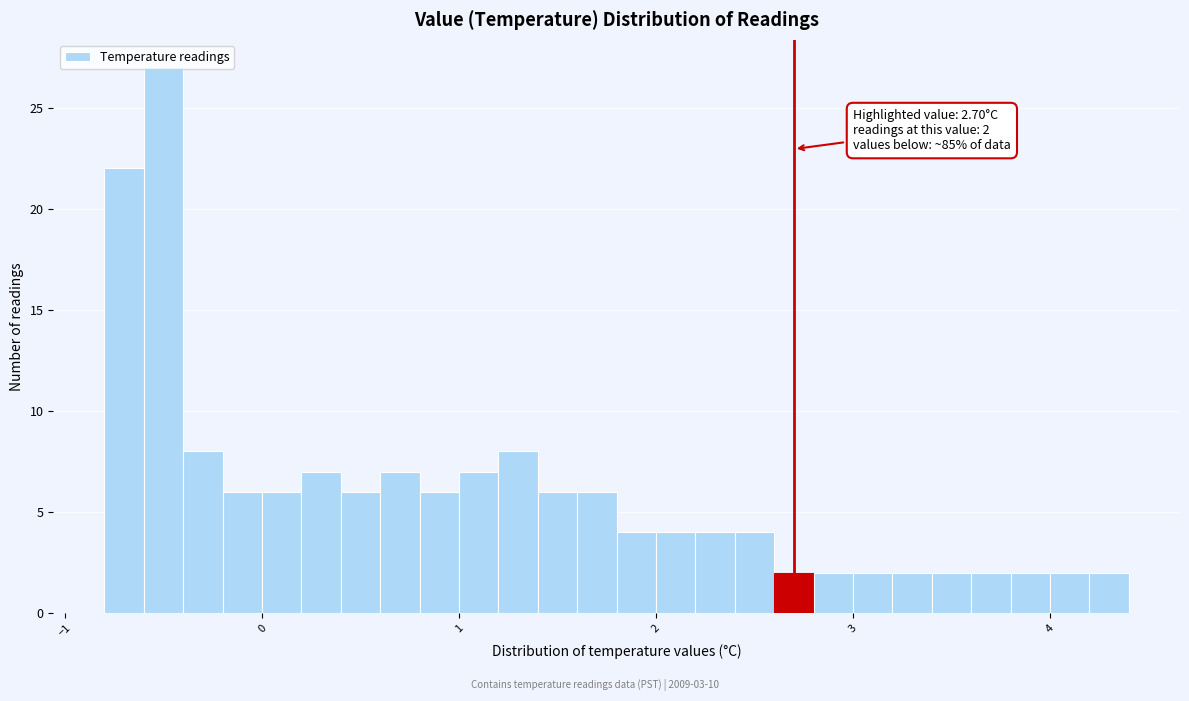

Read against the x-axis, roughly where is the centre of the tallest bar?

-0.5